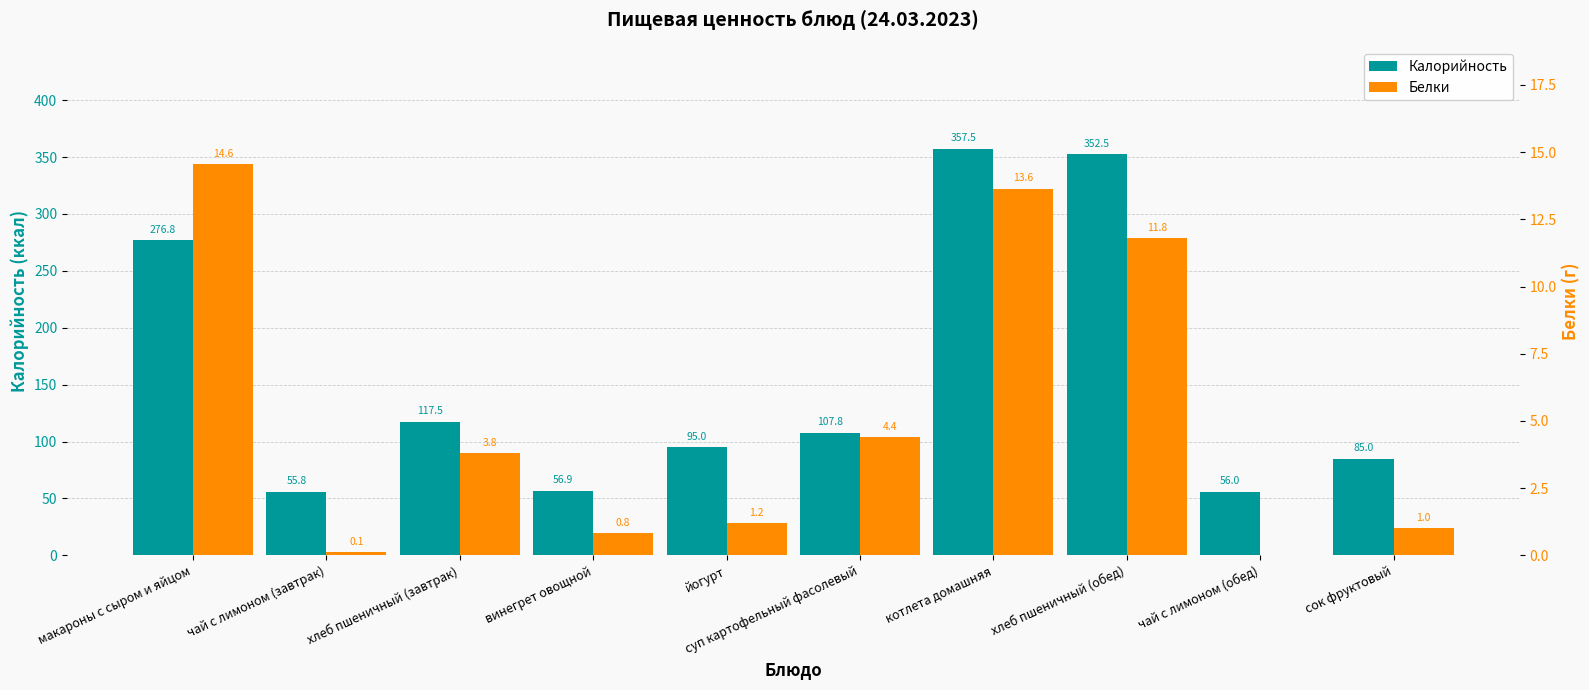

The value of Калорийность at котлета домашняя is 357.5. True or false?

True